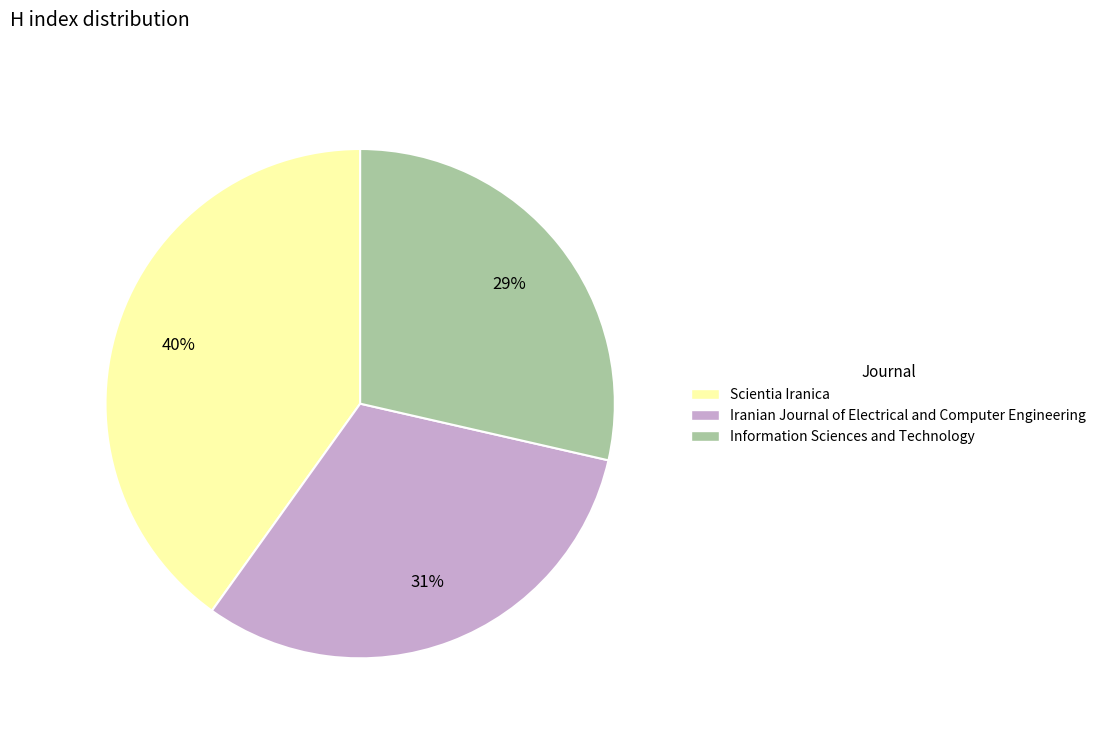

How many segments does this pie chart have?

3